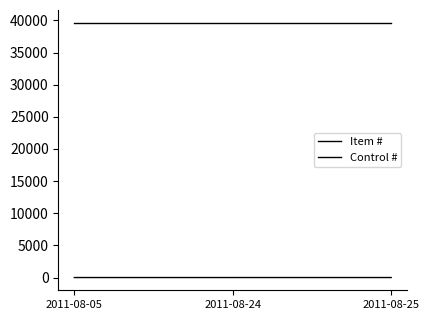

How many lines are shown in the chart?

2